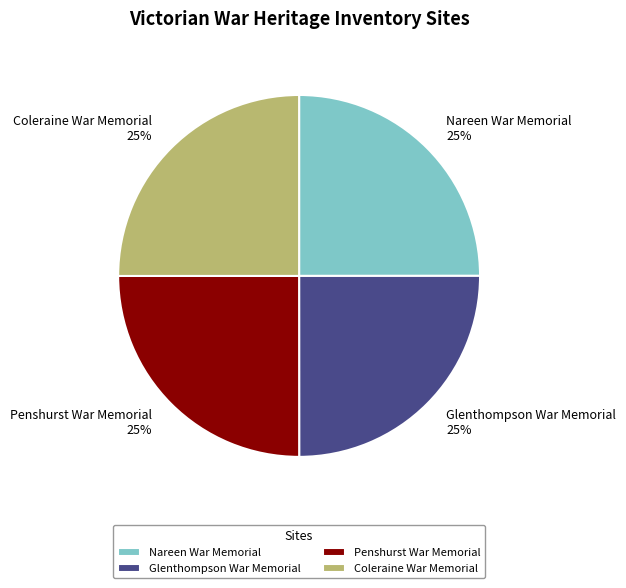

Count the number of slices in the pie.

4